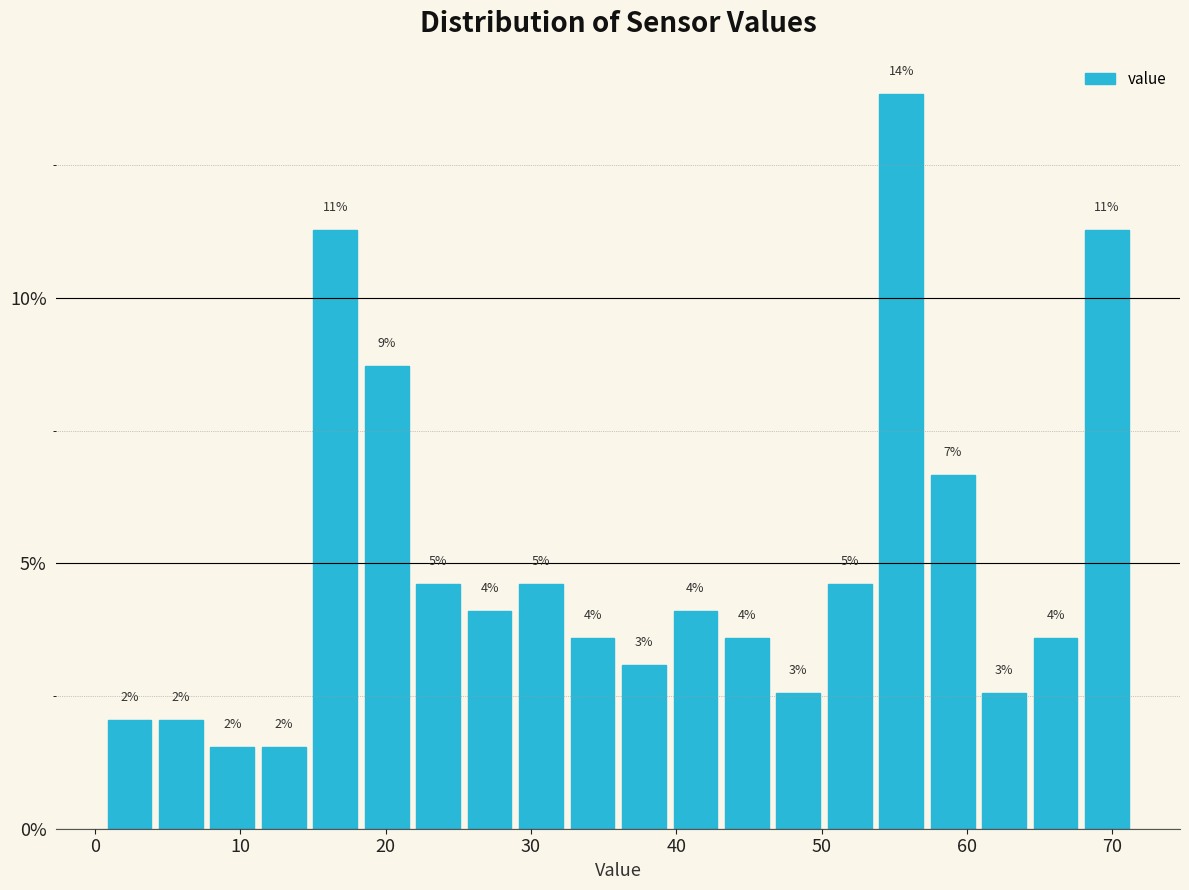

Read against the x-axis, roughly where is the centre of the tallest bar?

55